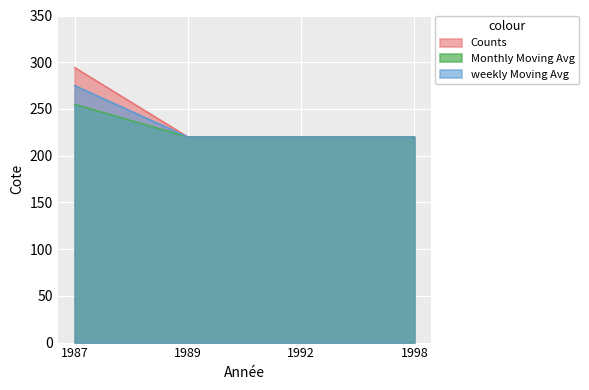

True or false: Weekly Moving Avg has more than 1 interior local peaks.

False